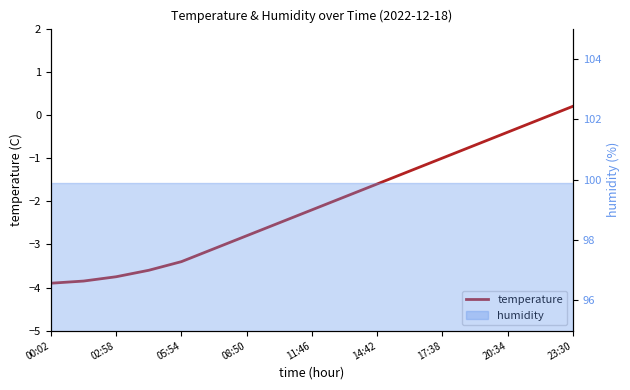

What is the change in value from 13 to 15?

+0.6